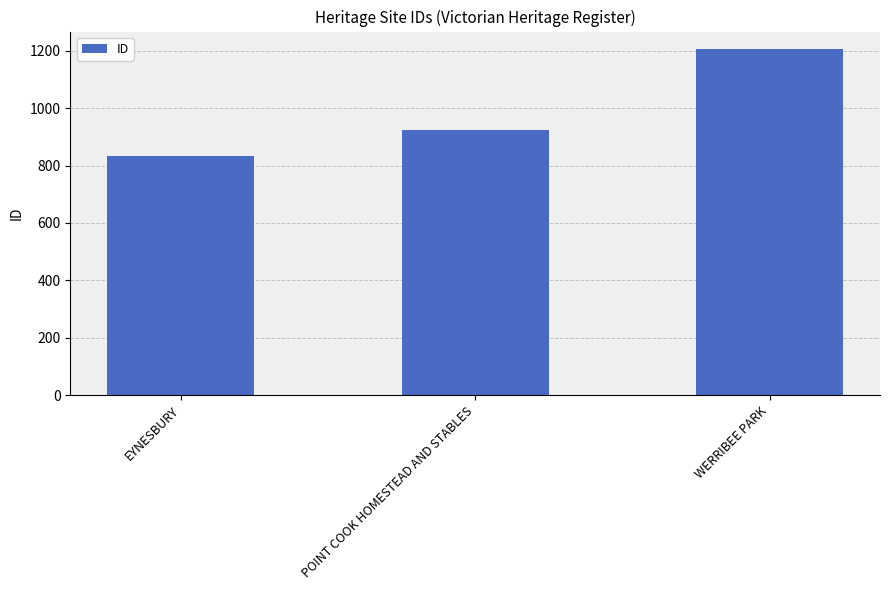

What is the maximum value shown in the chart?

1207